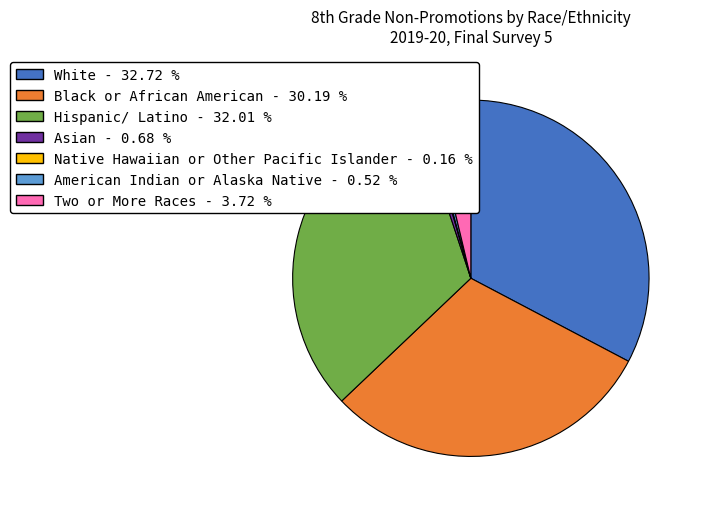

Is the sum of White and Black or African American greater than half?

Yes